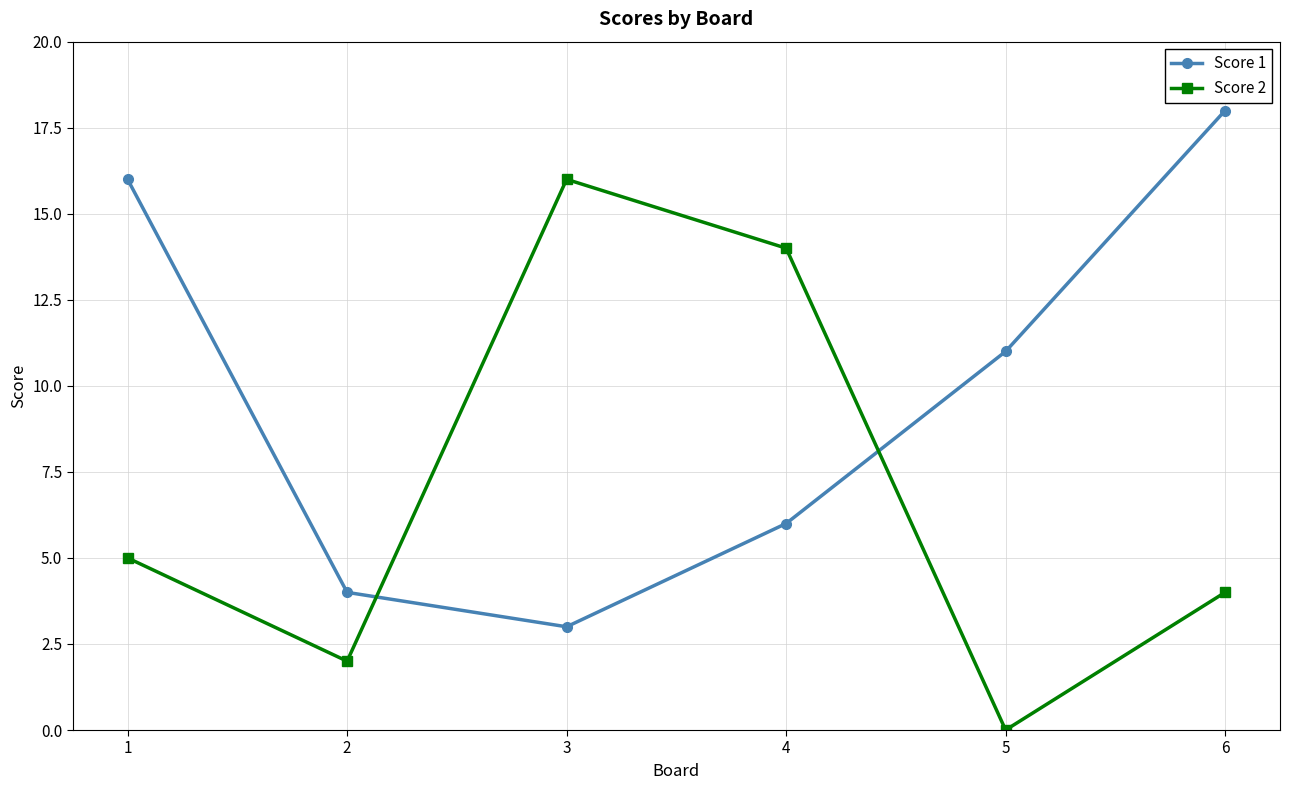

Reading right to left, list all the values displayed in this chart.

Score 1: 18	11	6	3	4	16
Score 2: 4	0	14	16	2	5